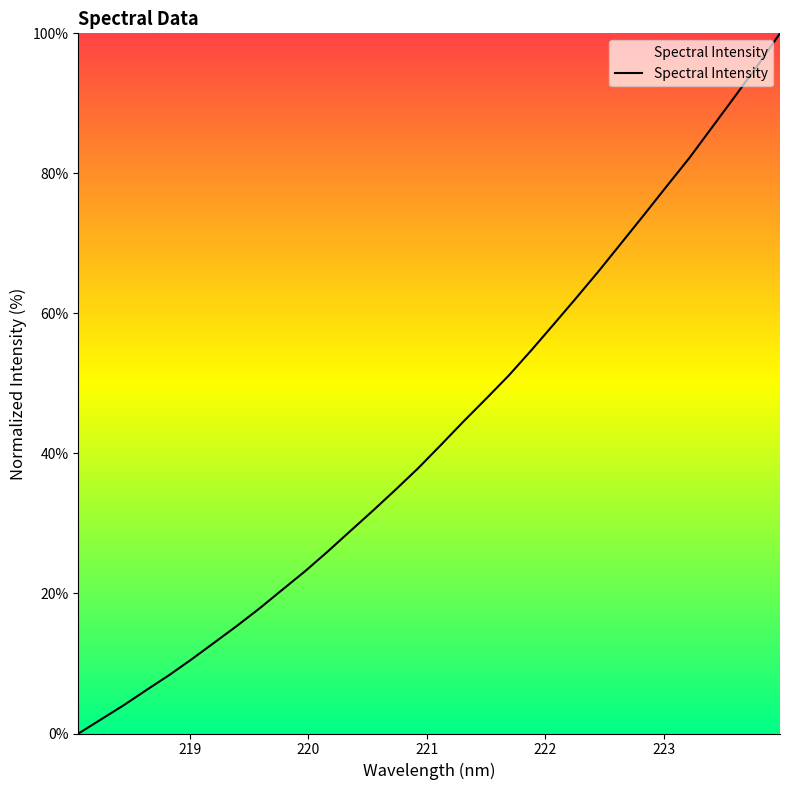

What is the maximum value shown in the chart?

100.0